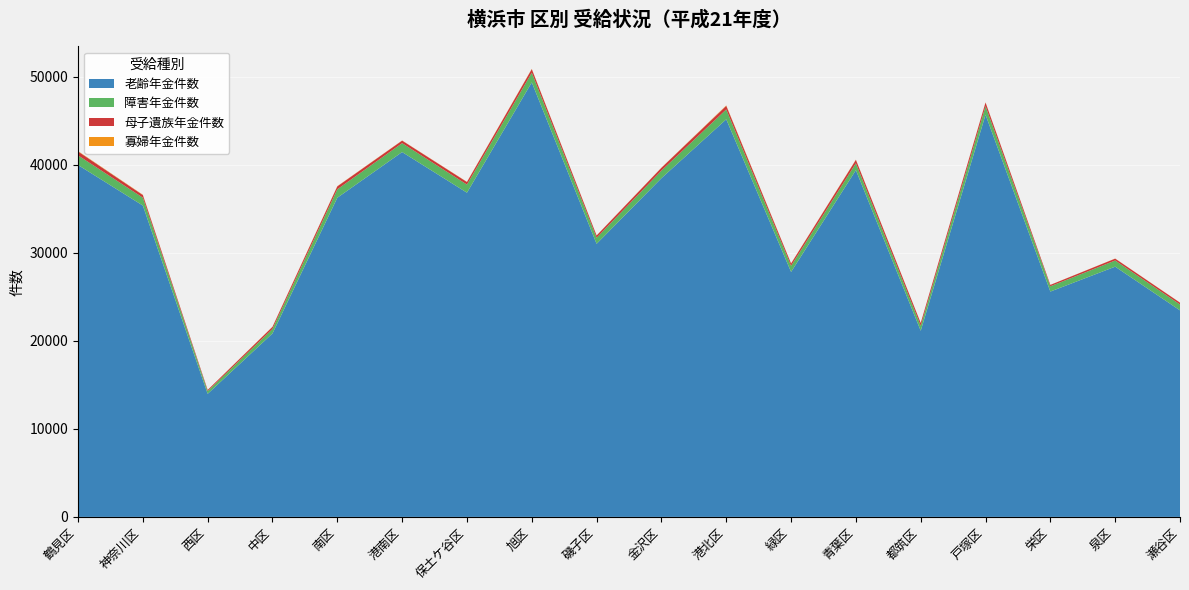

Reading left to right, transcribe all the data shown in this chart.

老齢年金件数: 39984	35374	13981	20844	36264	41453	36836	49371	31027	38482	45177	27833	39402	21148	45693	25602	28432	23466
障害年金件数: 1098	897	313	513	961	1012	922	1105	691	865	1121	691	784	569	978	600	701	669
母子遺族年金件数: 441	298	127	234	330	288	294	400	251	319	409	266	382	316	413	157	211	205
寡婦年金件数: 41	36	6	19	22	18	20	28	14	15	45	19	24	12	20	7	12	14